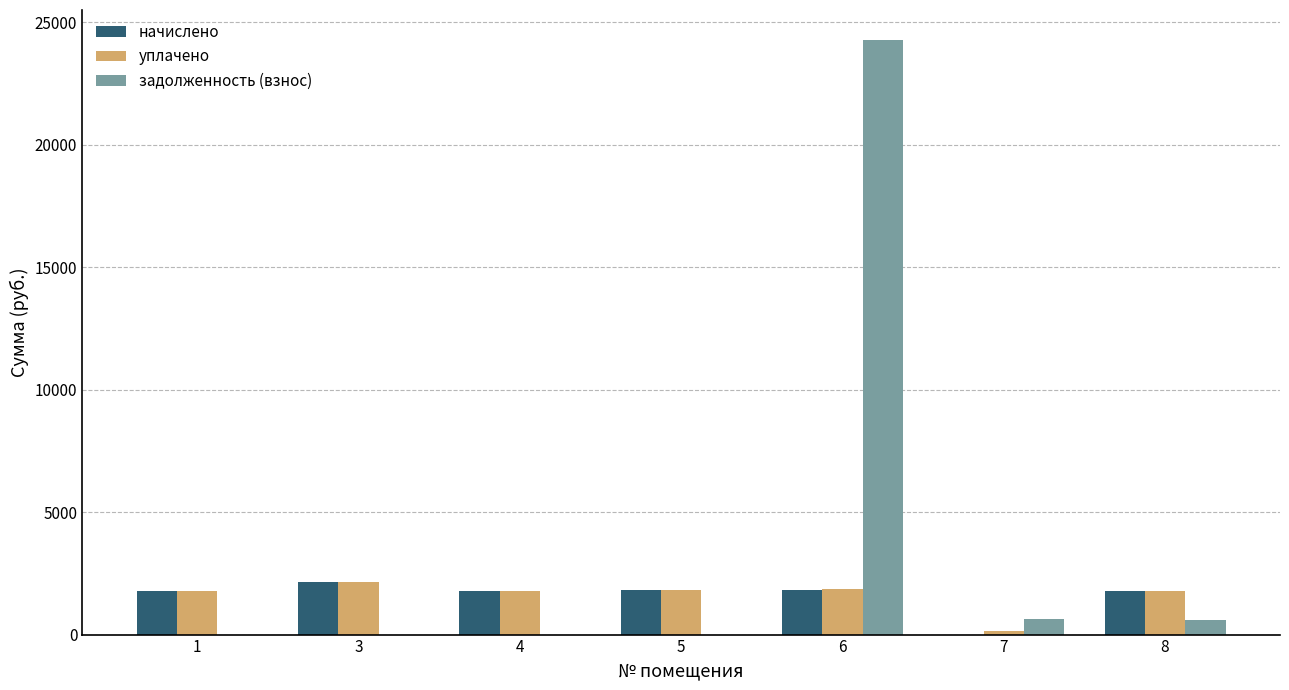

What is the highest value of the задолженность (взнос) series?

24280.6